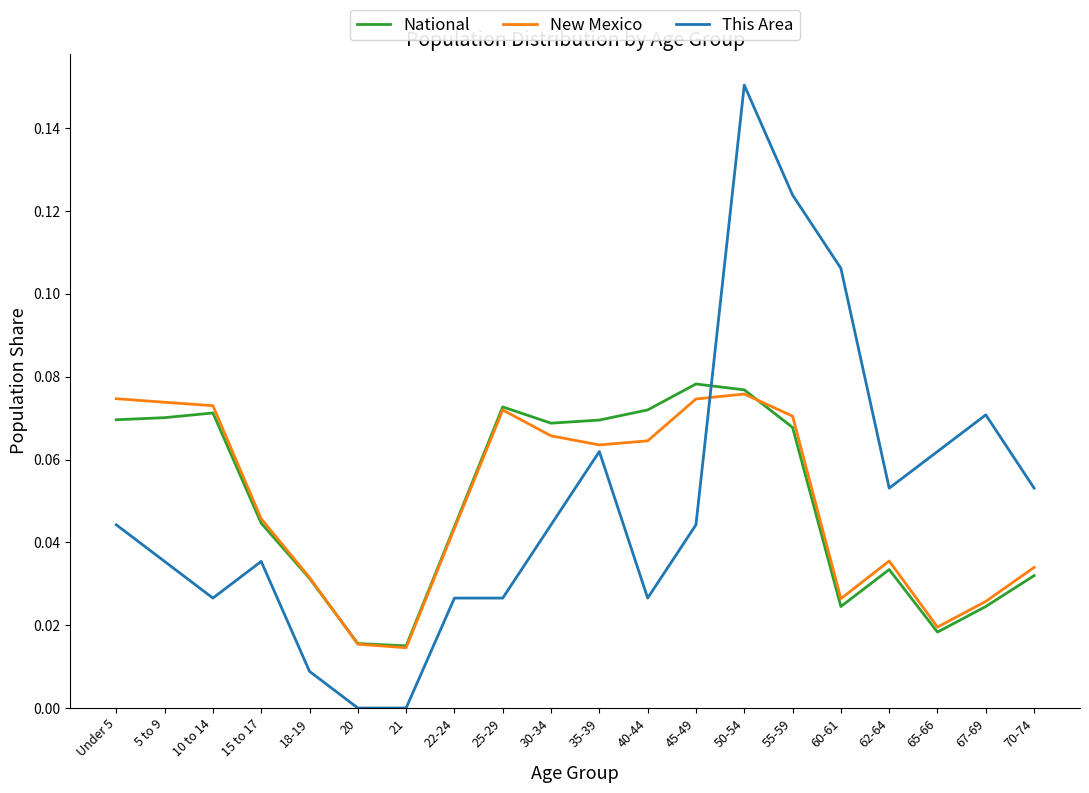

Rank the series at 30-34 from lowest to highest value.

This Area, New Mexico, National